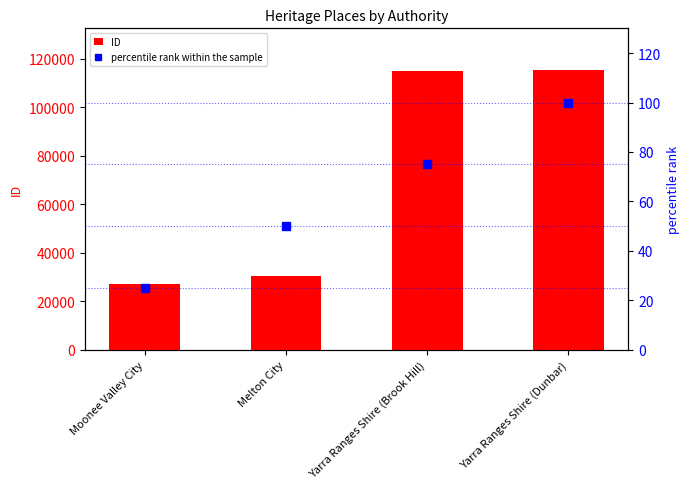

Reading left to right, list all the values displayed in this chart.

ID: 27256	30284	115173	115283
percentile rank within the sample: 25	50	75	100